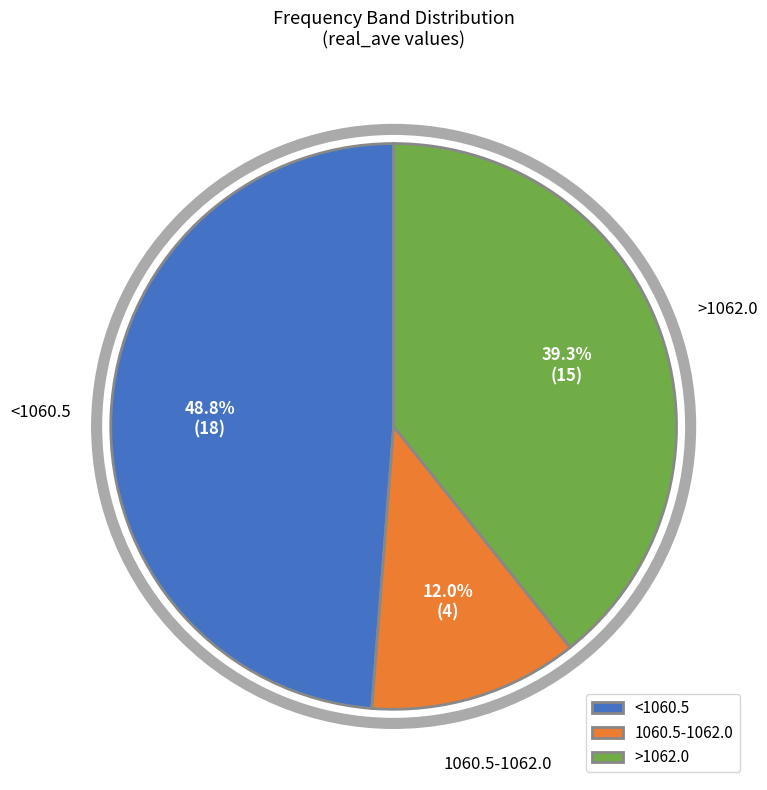

Rank the categories by value from lowest to highest.

1060.5-1062.0, >1062.0, <1060.5